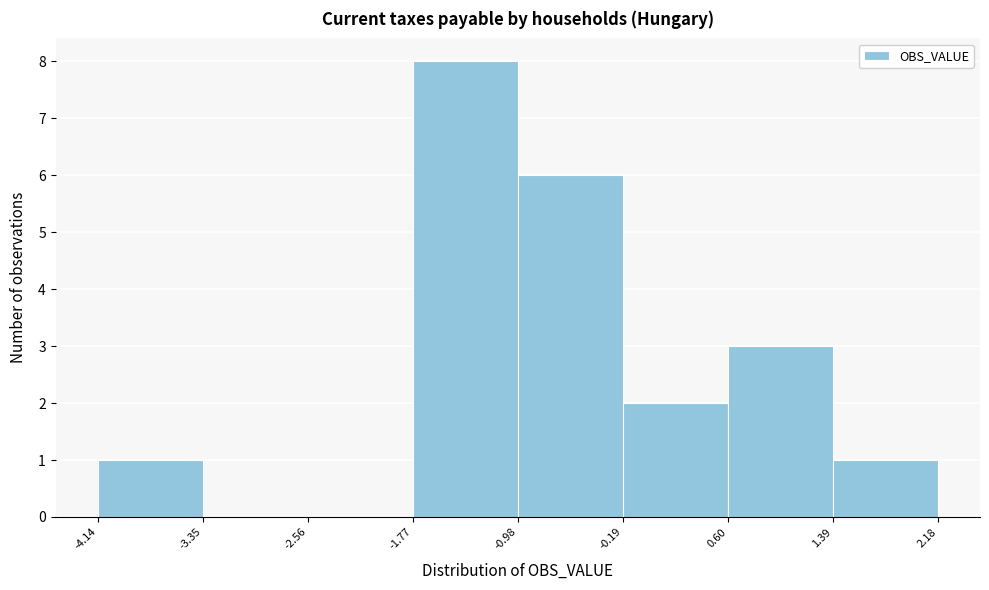

What is the height of the bar covering 0.60 to 1.39 on the x-axis? The values are not printed on the chart, so give them approximately, as read against the axis.

3